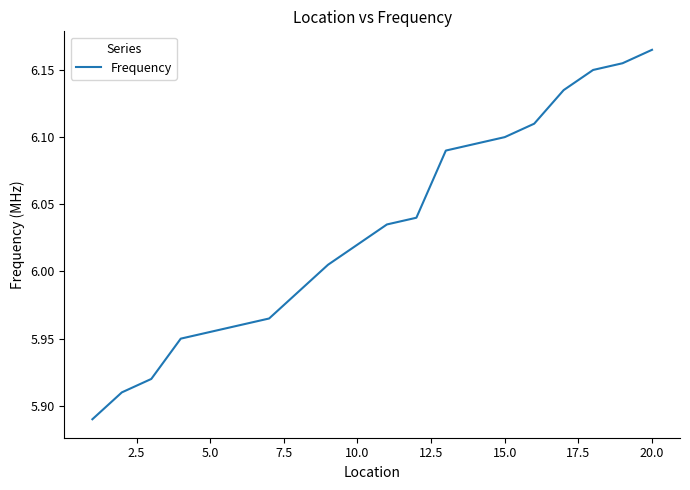

What is the difference between the maximum and minimum values?

0.3